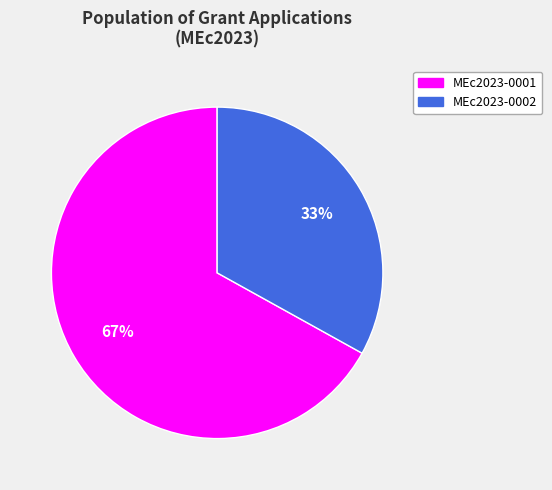

The MEc2023-0001 slice represents 67% of the pie. True or false?

True